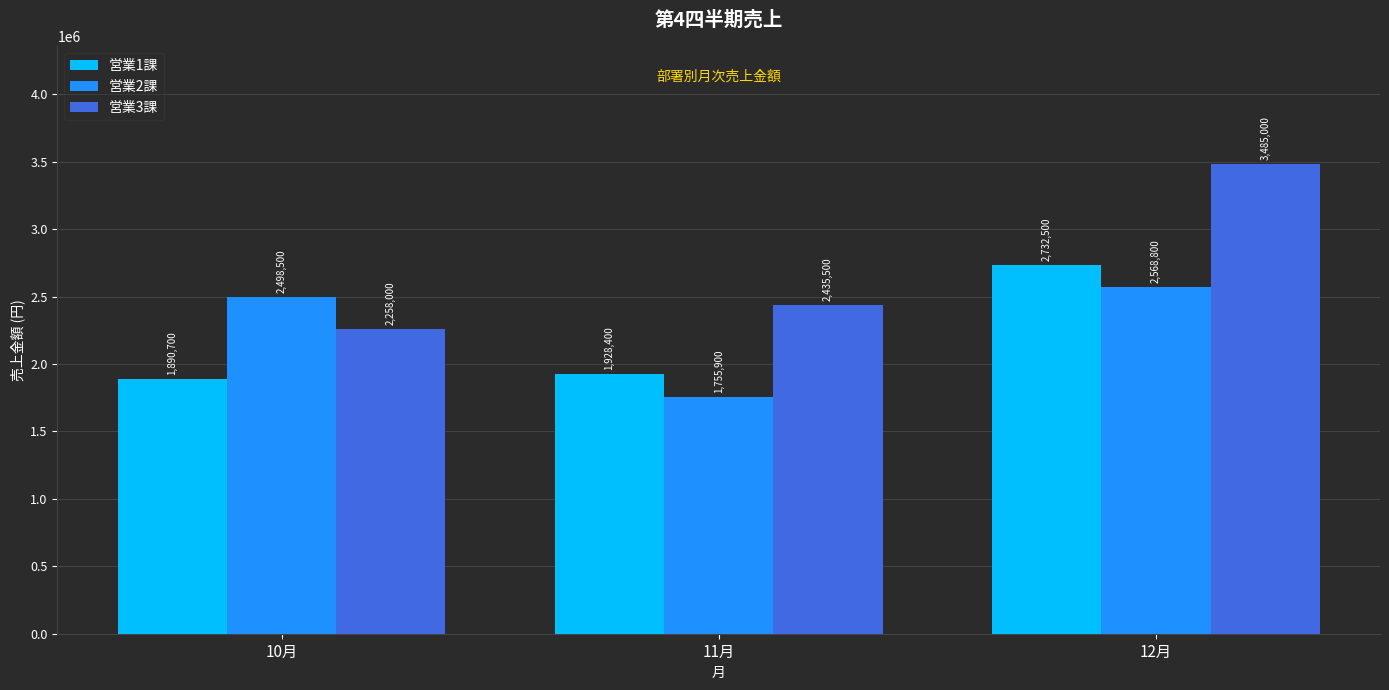

Is it true that 営業1課 equals 2732500 at 12月?

True